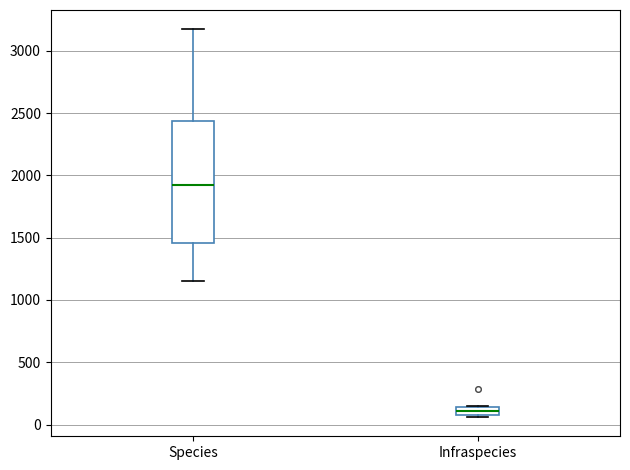

Which box's median line is the highest?

Species